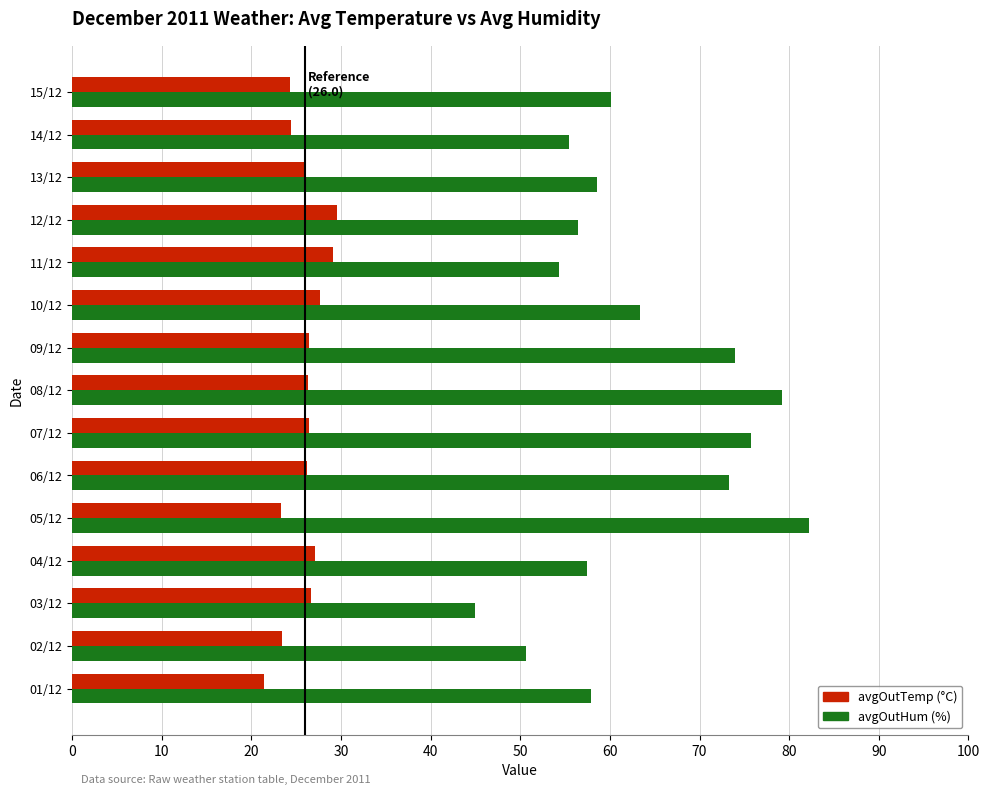

What is the difference between the highest and lowest values at 10/12?

35.8